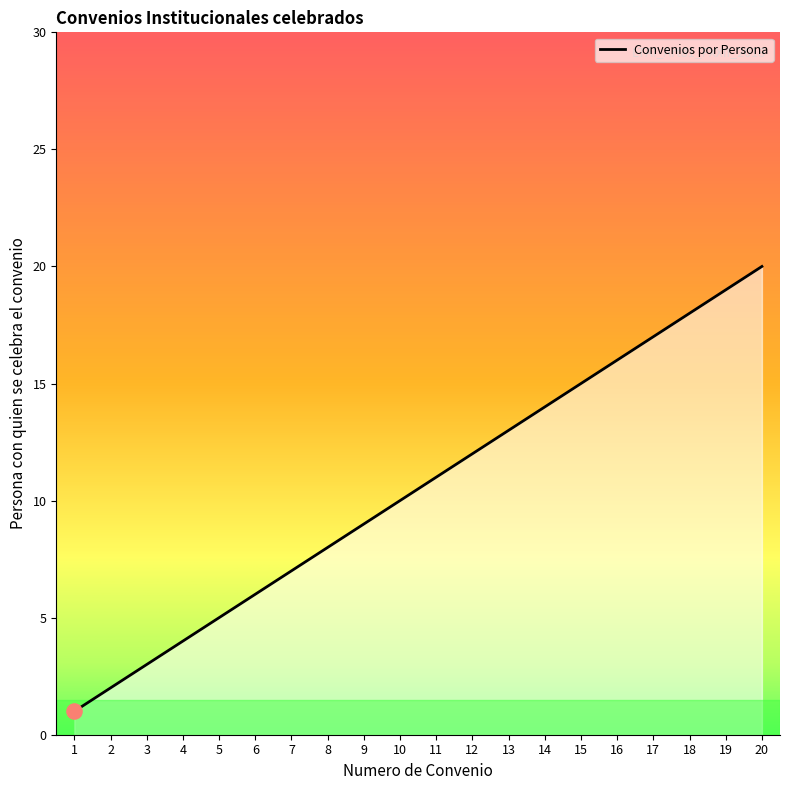

Approximately how many times larger is the value at 10 compared to 4?

2.5